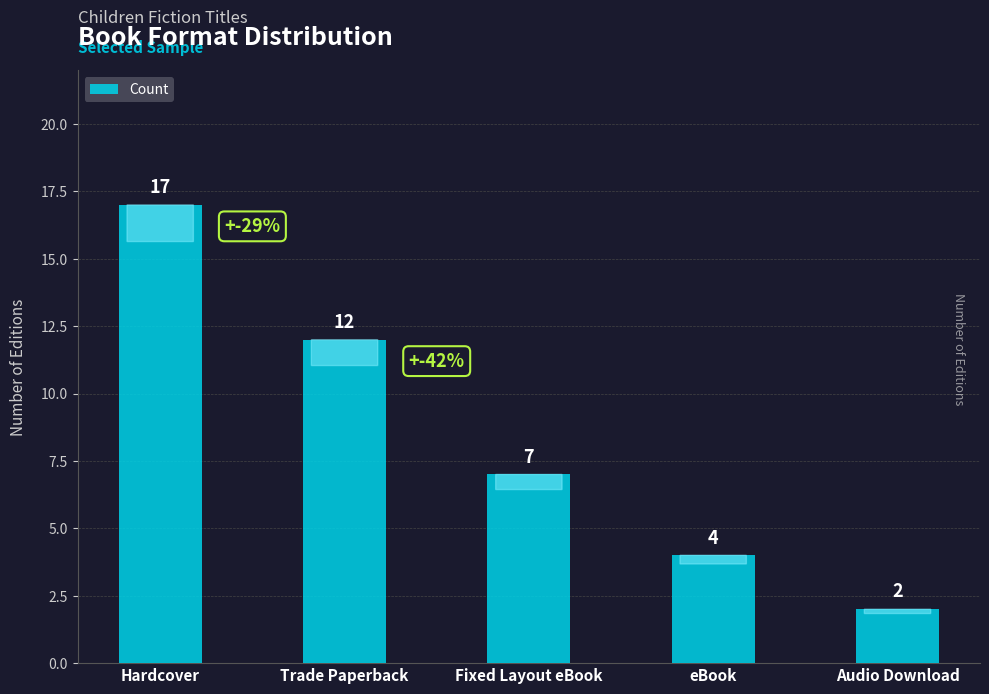

Reading right to left, extract all data points from this chart.

Audio Download=2	eBook=4	Fixed Layout eBook=7	Trade Paperback=12	Hardcover=17